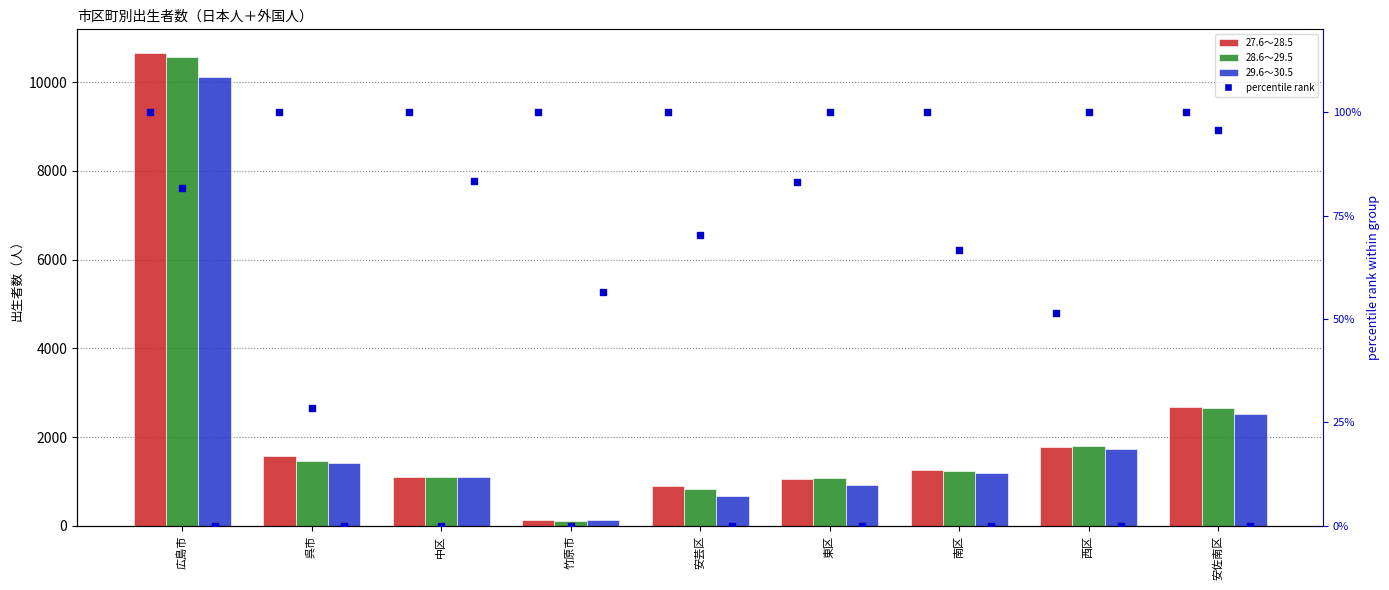

Which series has the widest spread of Y values?

27.6～28.5